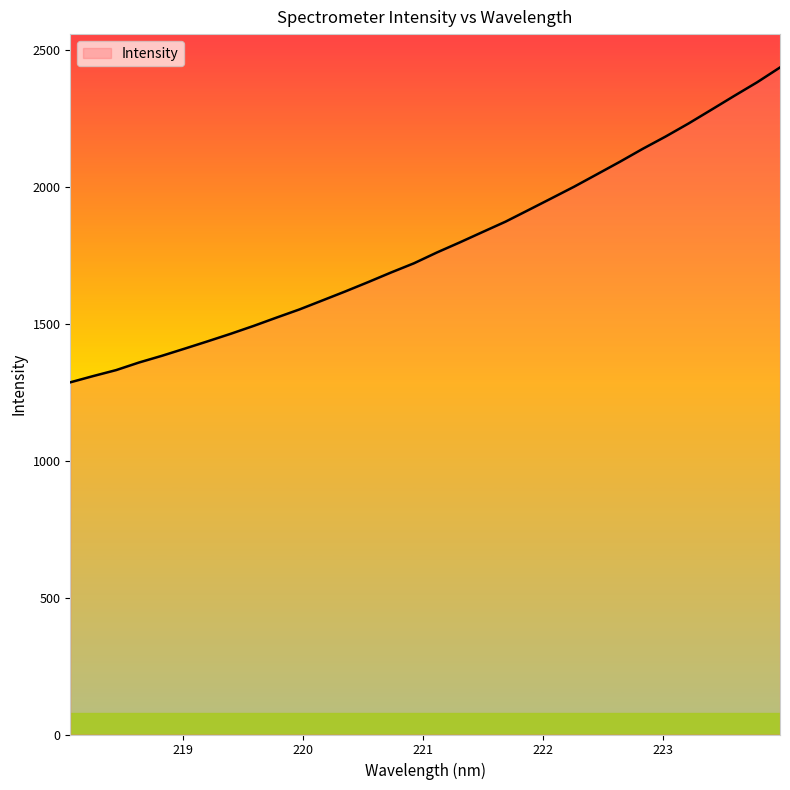

What is the difference between the maximum and minimum values?

1150.3